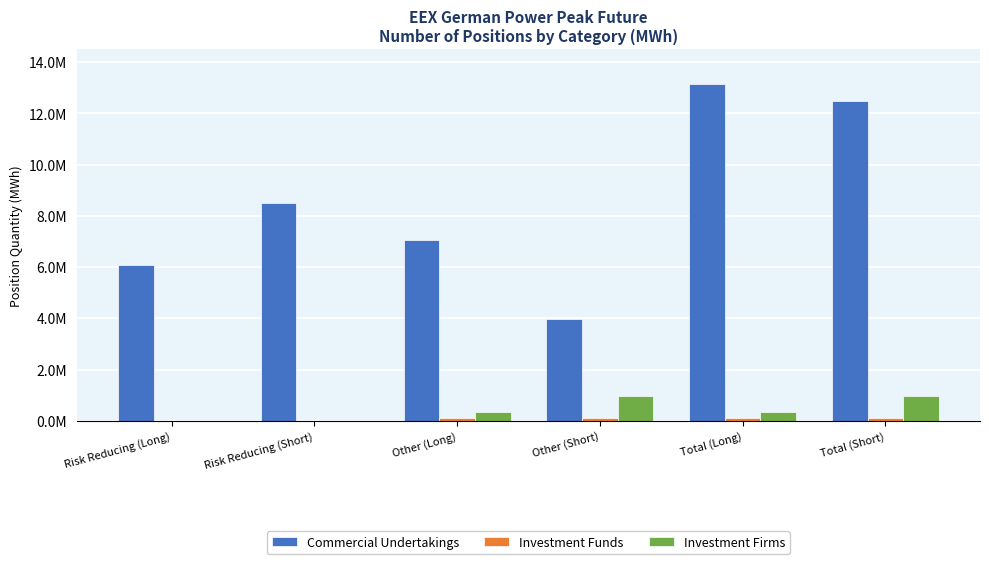

What is the difference between the highest and lowest values at Total (Short)?

12382428